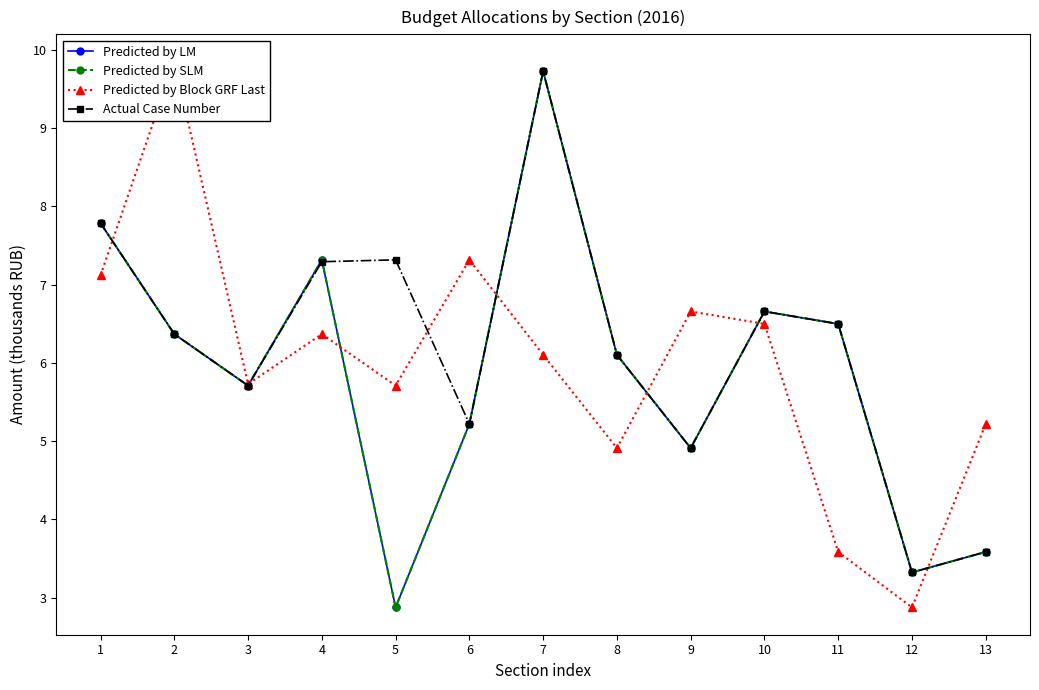

How many interior local peaks does the Predicted by LM series have?

3